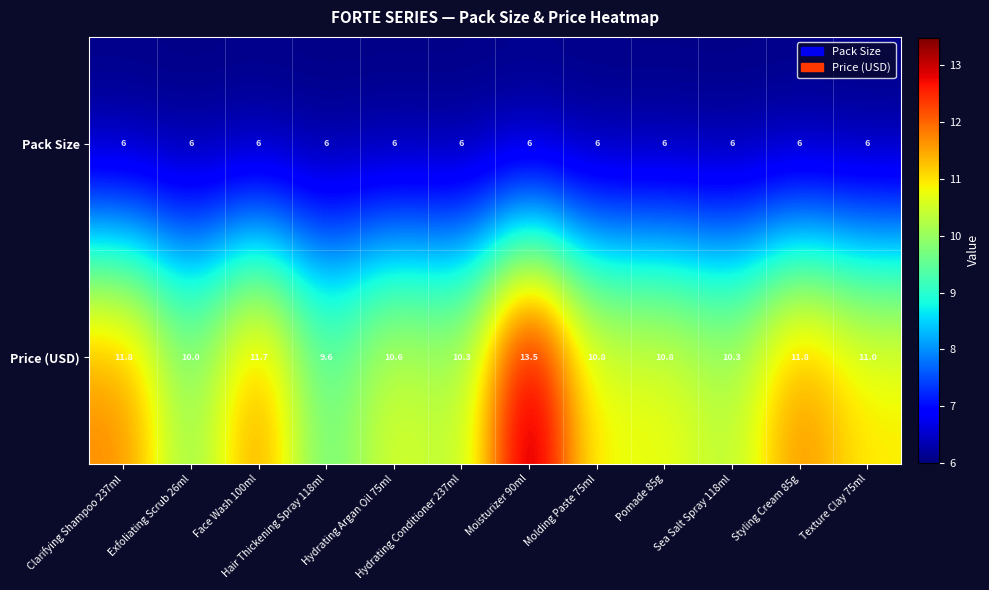

What is the sum of the Price (USD) values at Styling Cream 85g and Molding Paste 75ml?

22.6